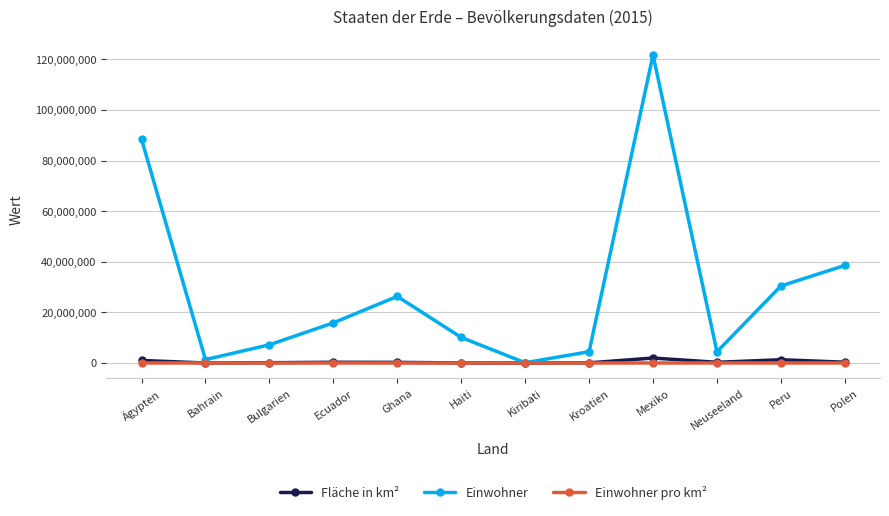

True or false: Einwohner has a value of 51614707 at Ägypten.

False